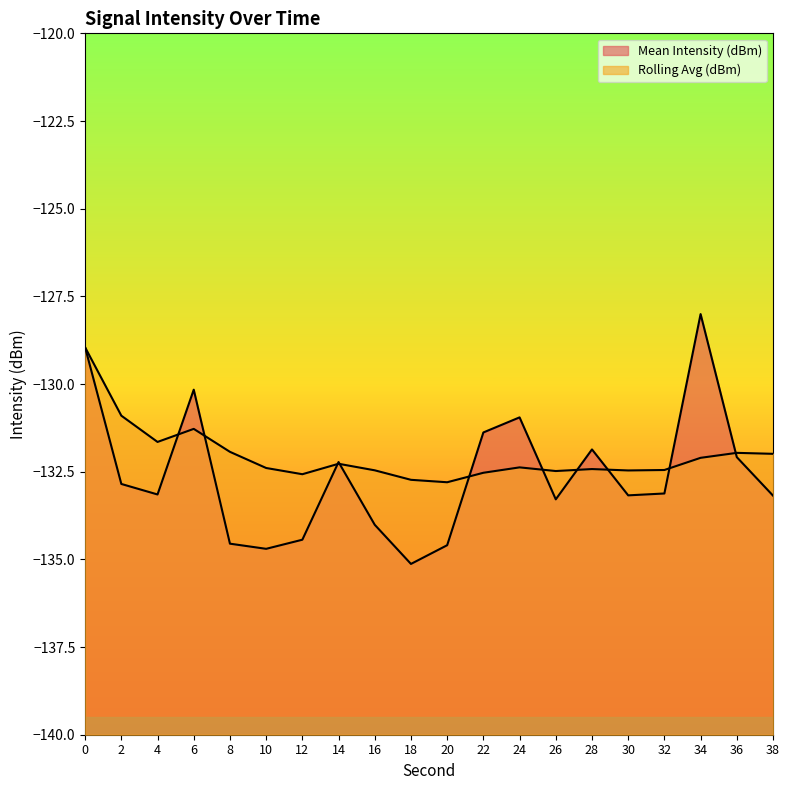

Which series has the widest spread of values?

Mean Intensity (dBm)